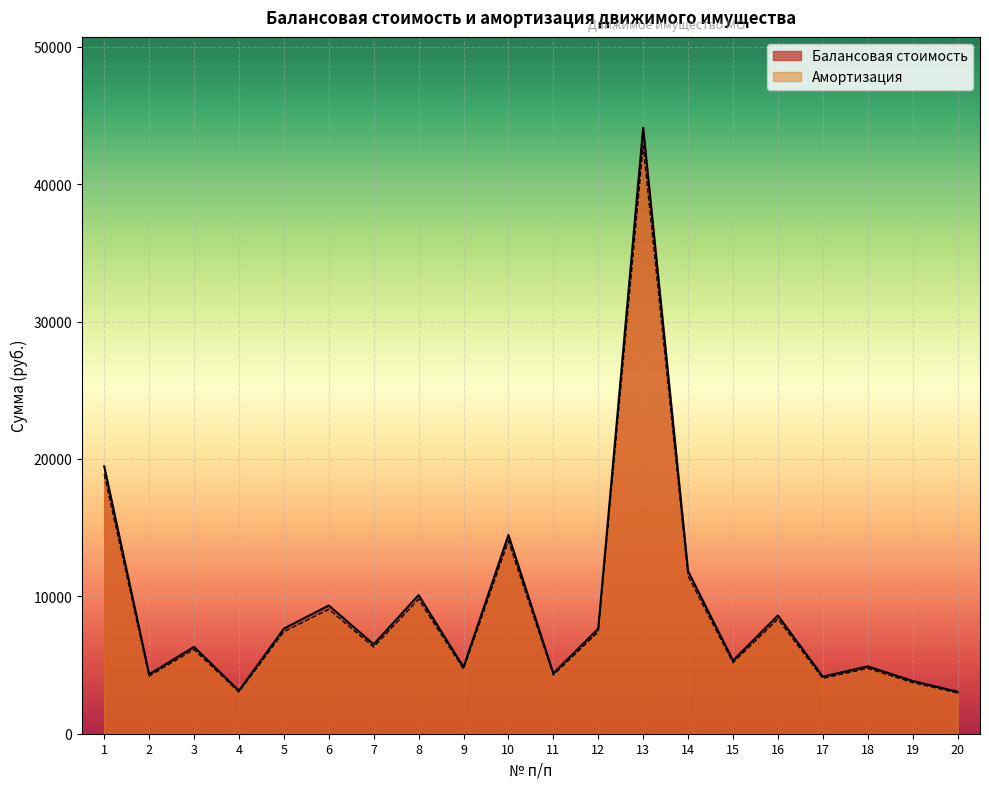

What is the minimum value for Амортизация?

2964.3